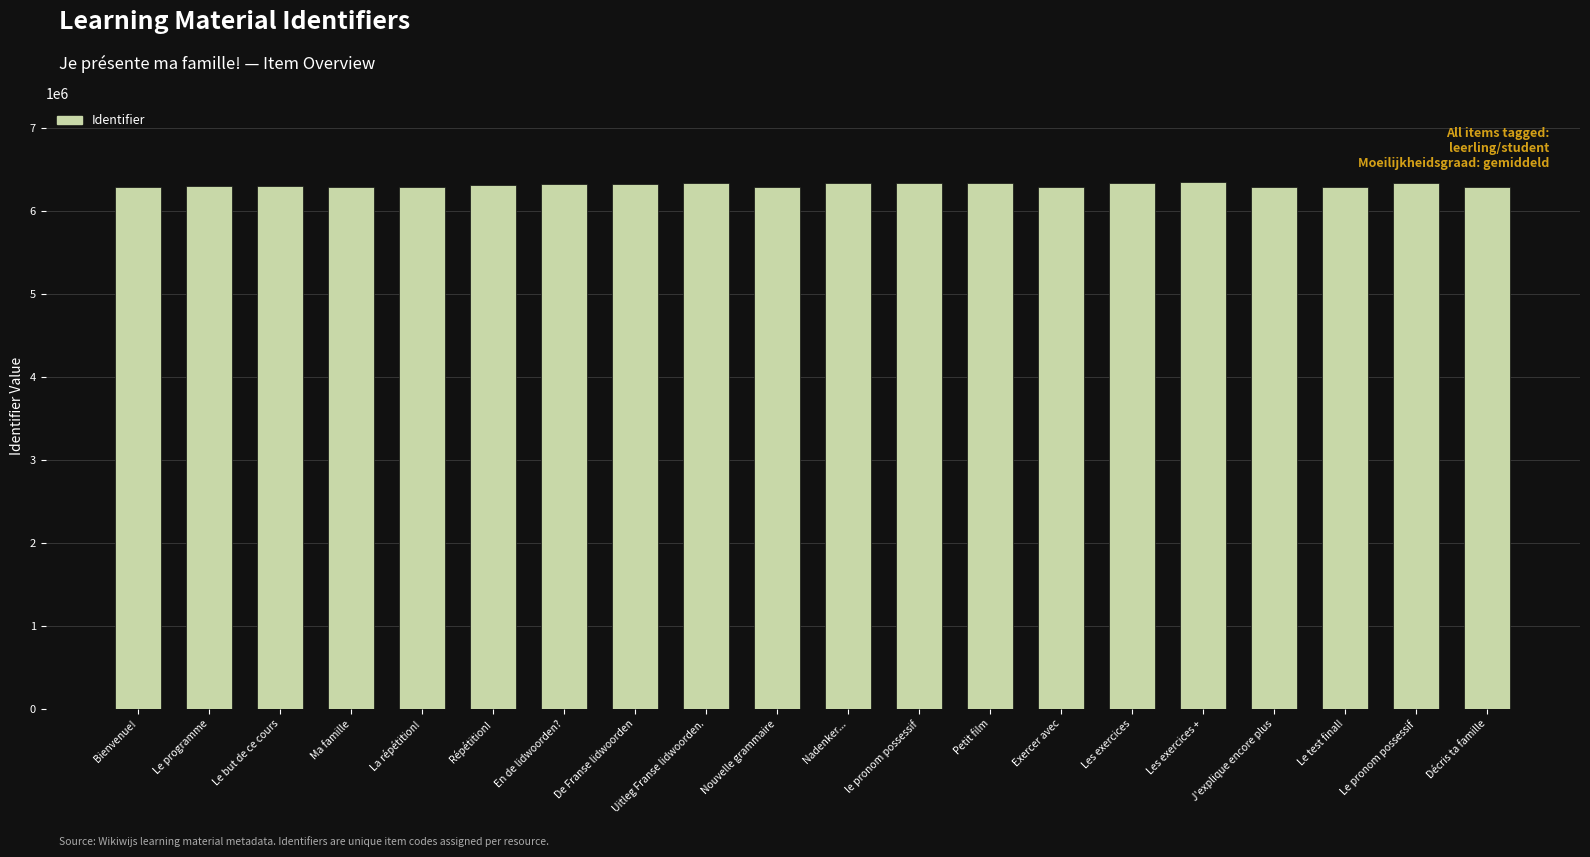

What is the value of the 14th bar from the left?

6294542